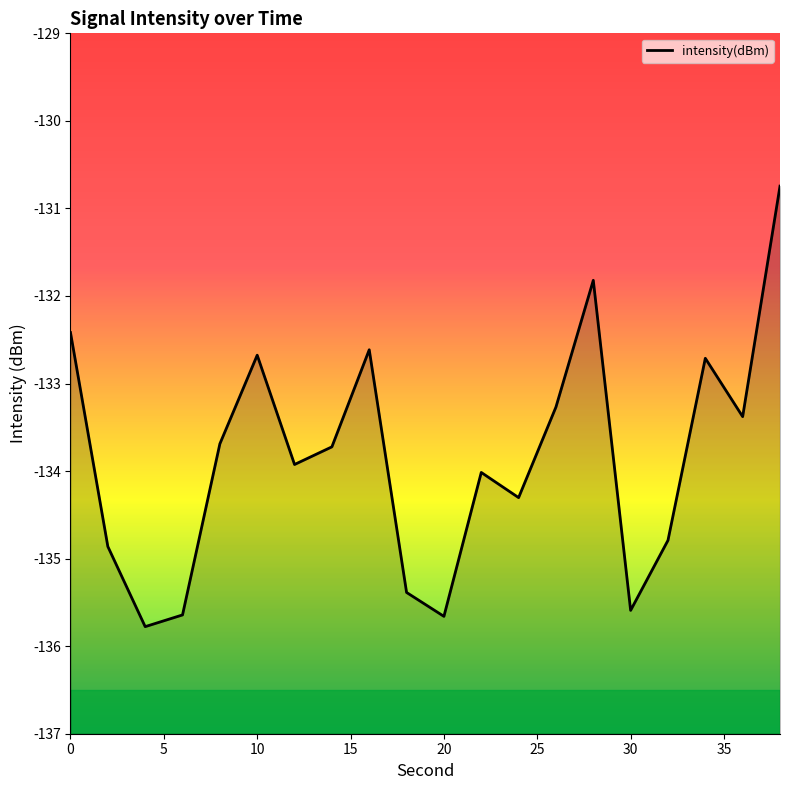

What is the greatest value displayed?

-130.7